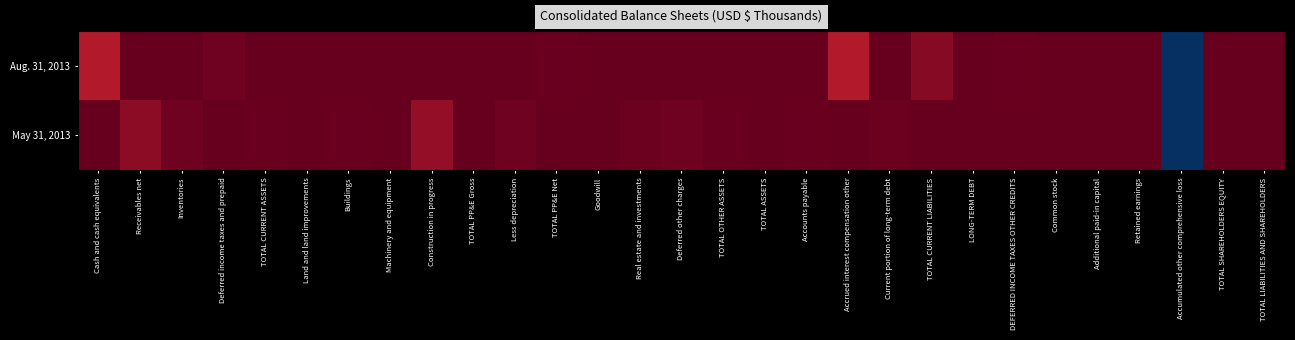

Reading left to right, extract all data points from this chart.

Aug. 31, 2013: Cash and cash equivalents=0.8	Receivables net=1.0	Inventories=1.0	Deferred income taxes and prepaid=1.0	TOTAL CURRENT ASSETS=1.0	Land and land improvements=1.0	Buildings=1.0	Machinery and equipment=1.0	Construction in progress=1.0	TOTAL PP&E Gross=1.0	Less depreciation=1.0	TOTAL PP&E Net=1.0	Goodwill=1.0	Real estate and investments=1.0	Deferred other charges=1.0	TOTAL OTHER ASSETS=1.0	TOTAL ASSETS=1.0	Accounts payable=1.0	Accrued interest compensation other=0.8	Current portion of long-term debt=1.0	TOTAL CURRENT LIABILITIES=0.9	LONG-TERM DEBT=1.0	DEFERRED INCOME TAXES OTHER CREDITS=1.0	Common stock=1.0	Additional paid-in capital=1.0	Retained earnings=1.0	Accumulated other comprehensive loss=-1.0	TOTAL SHAREHOLDERS EQUITY=1.0	TOTAL LIABILITIES AND SHAREHOLDERS=1.0
May 31, 2013: Cash and cash equivalents=1.0	Receivables net=0.9	Inventories=1.0	Deferred income taxes and prepaid=1.0	TOTAL CURRENT ASSETS=1.0	Land and land improvements=1.0	Buildings=1.0	Machinery and equipment=1.0	Construction in progress=0.9	TOTAL PP&E Gross=1.0	Less depreciation=1.0	TOTAL PP&E Net=1.0	Goodwill=1.0	Real estate and investments=1.0	Deferred other charges=1.0	TOTAL OTHER ASSETS=1.0	TOTAL ASSETS=1.0	Accounts payable=1.0	Accrued interest compensation other=1.0	Current portion of long-term debt=1.0	TOTAL CURRENT LIABILITIES=1.0	LONG-TERM DEBT=1.0	DEFERRED INCOME TAXES OTHER CREDITS=1.0	Common stock=1.0	Additional paid-in capital=1.0	Retained earnings=1.0	Accumulated other comprehensive loss=-1.0	TOTAL SHAREHOLDERS EQUITY=1.0	TOTAL LIABILITIES AND SHAREHOLDERS=1.0